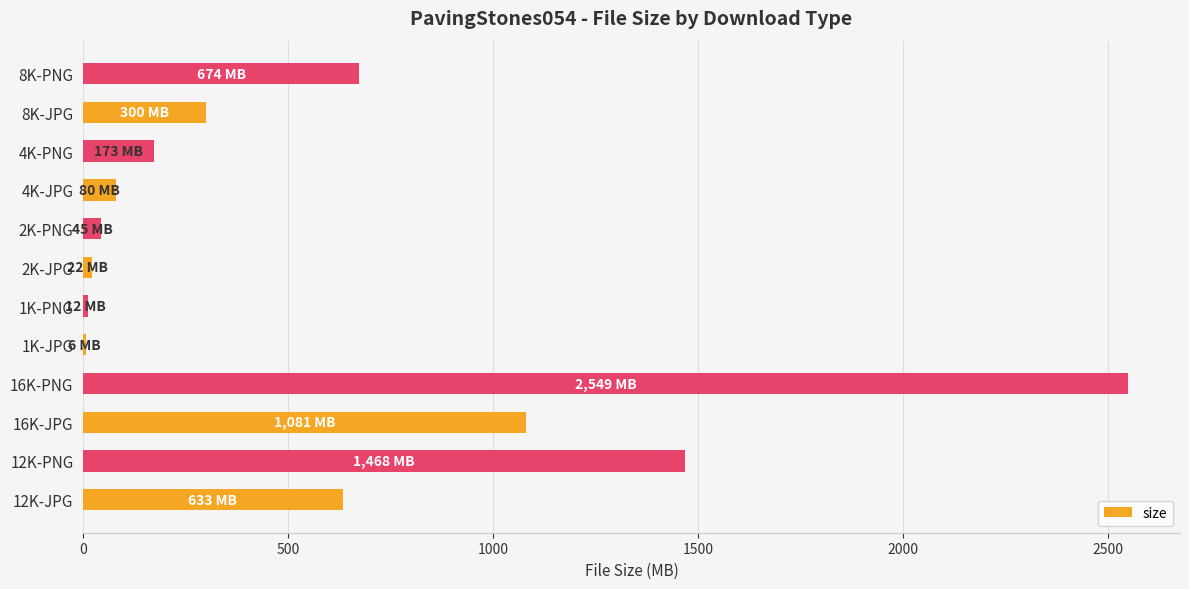

What is the change in value from 4K-JPG to 8K-JPG?

+220.1